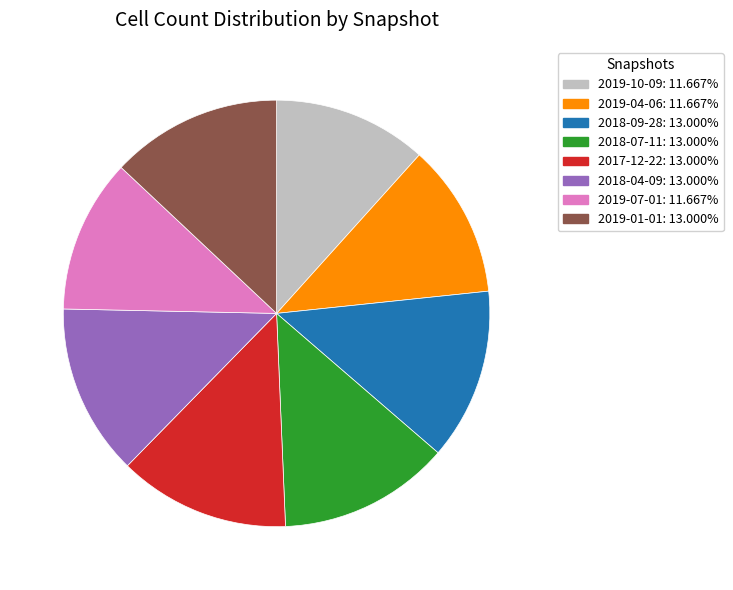

Is there any slice that represents more than half of the pie?

No